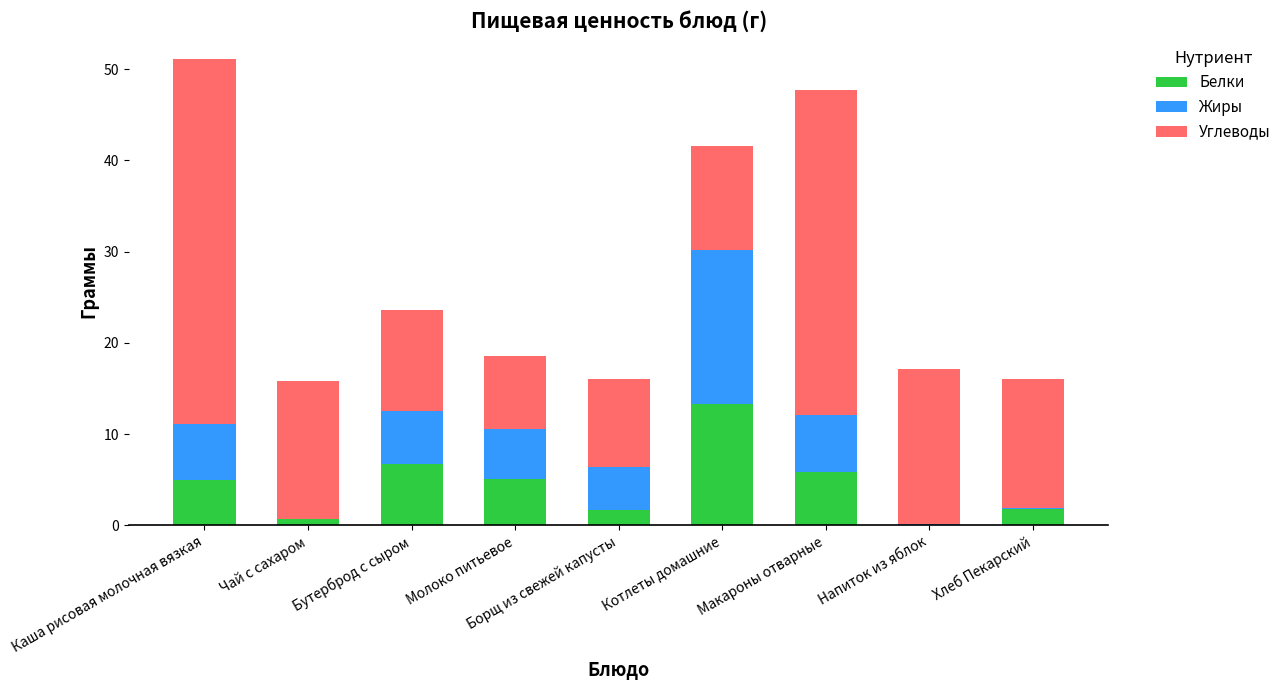

How many categories are shown in the chart?

9